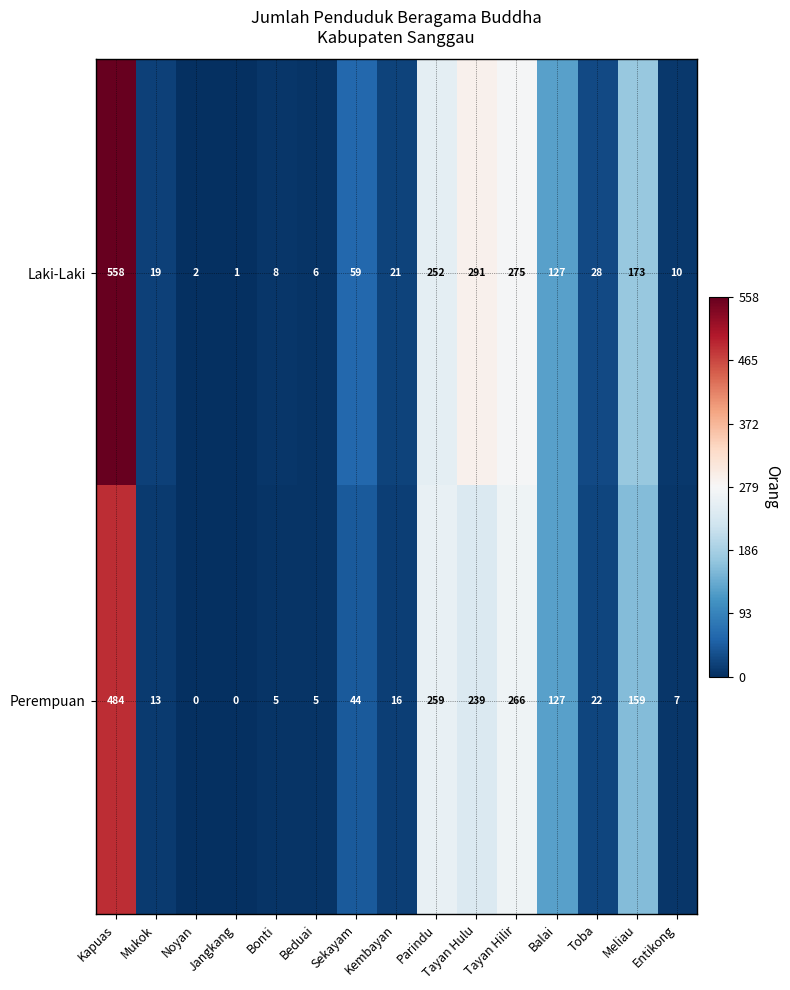

What is the average value of the Perempuan series?

110